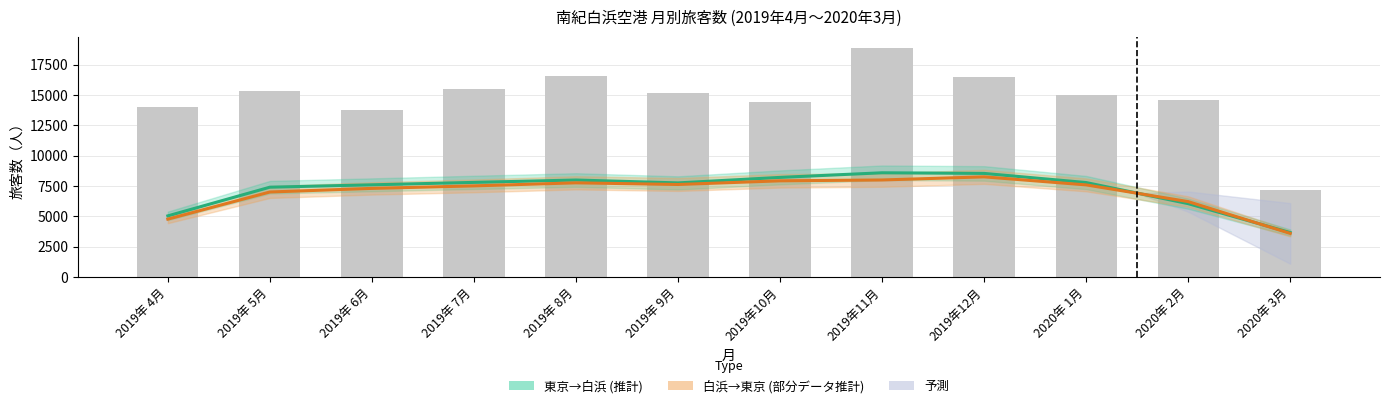

Which label corresponds to the smallest value in the chart?

2020年 3月